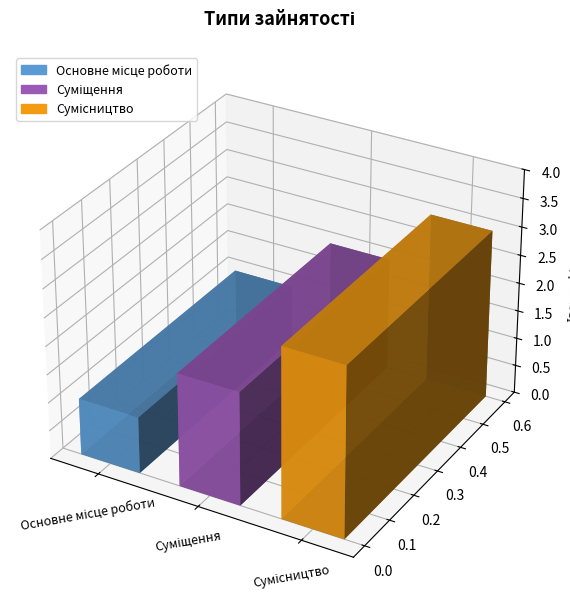

What is the difference between the maximum and second lowest values?

1